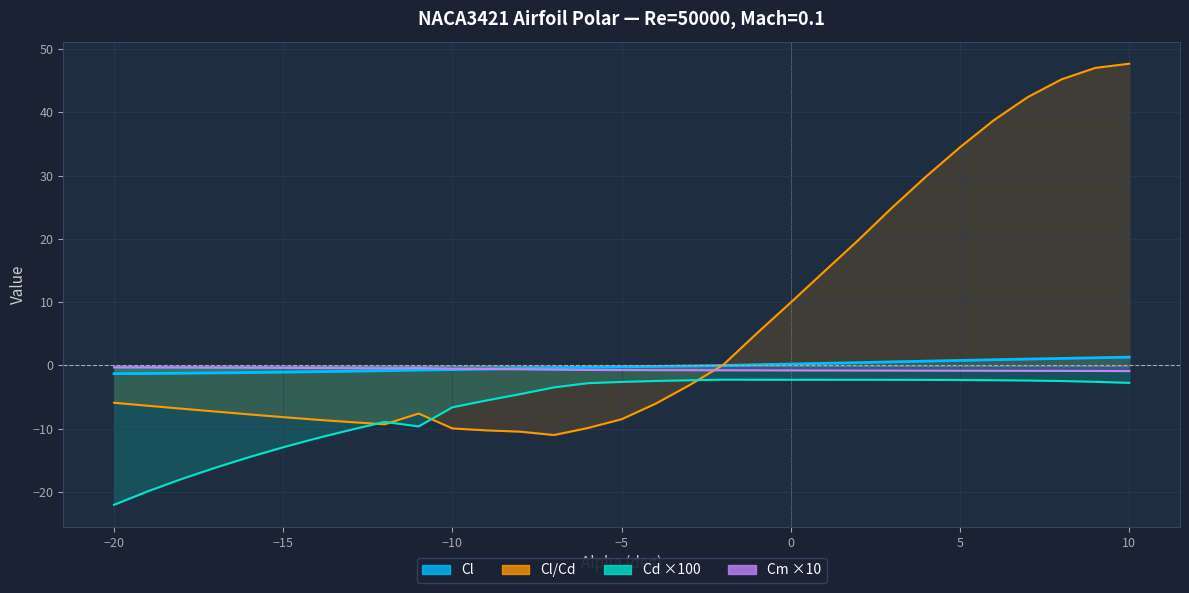

What is the minimum value shown in the chart?

-22.0